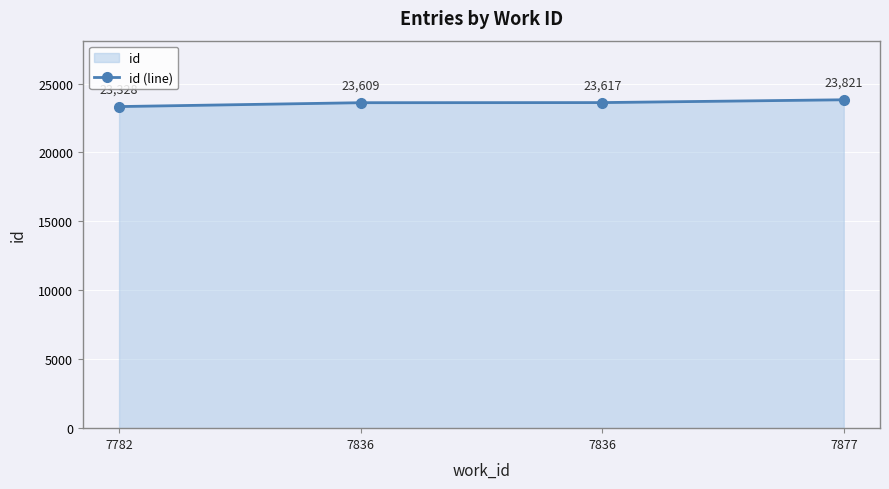

Is it true that the value at 7836 is 31501?

False